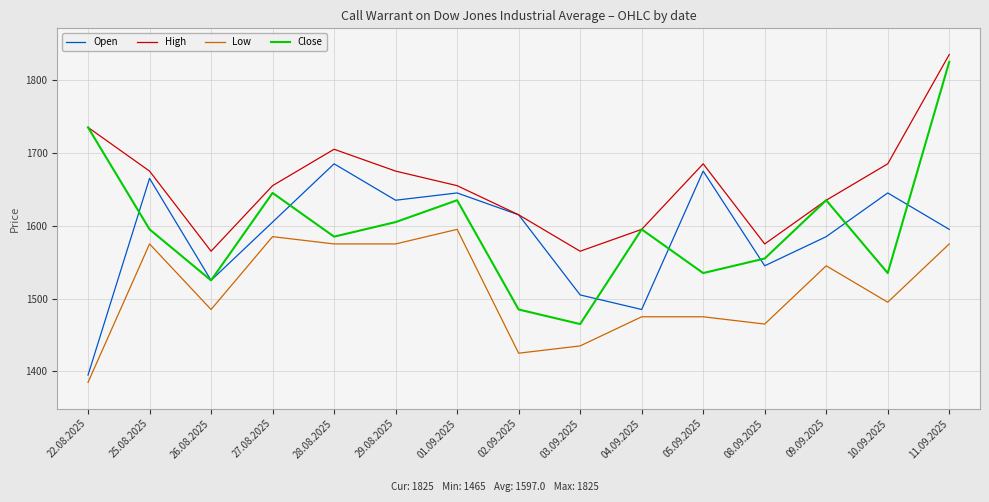

The Close series shows 388 at 02.09.2025. True or false?

False